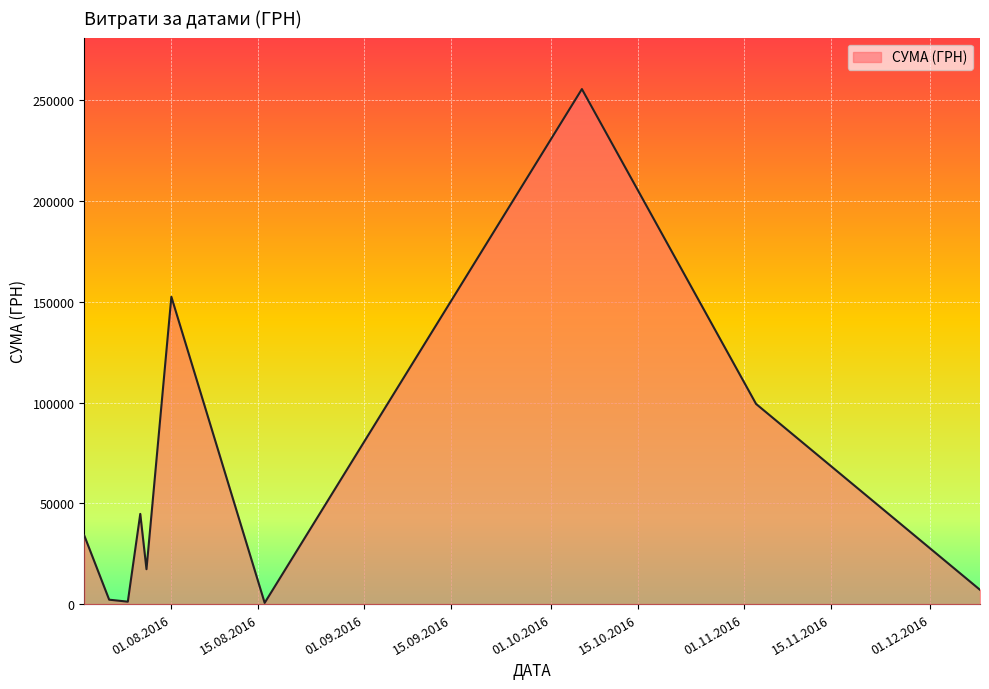

What is the maximum value shown in the chart?

255550.2